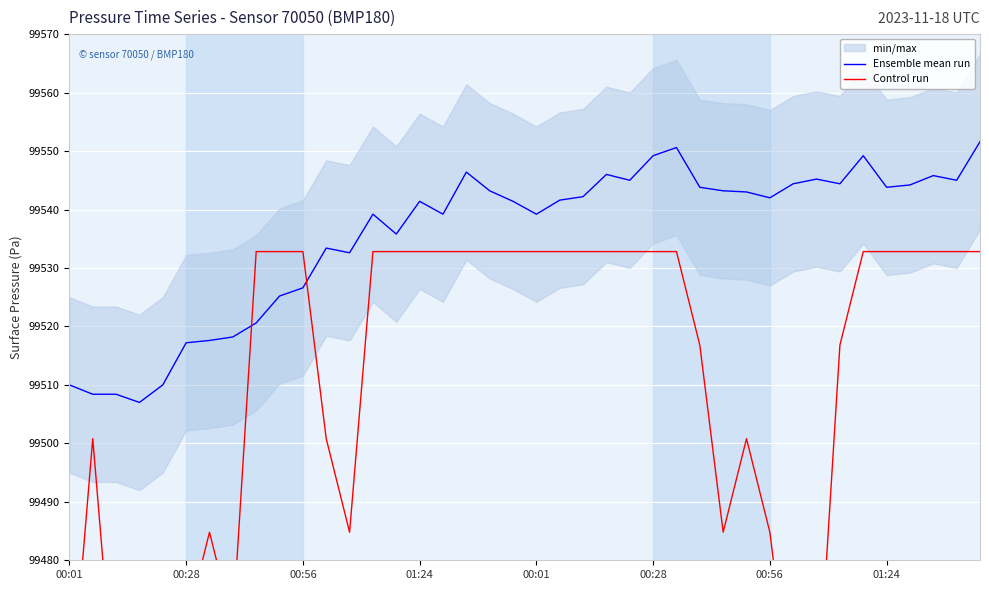

Rank the series by their maximum value, from highest to lowest.

Ensemble mean run, Control run